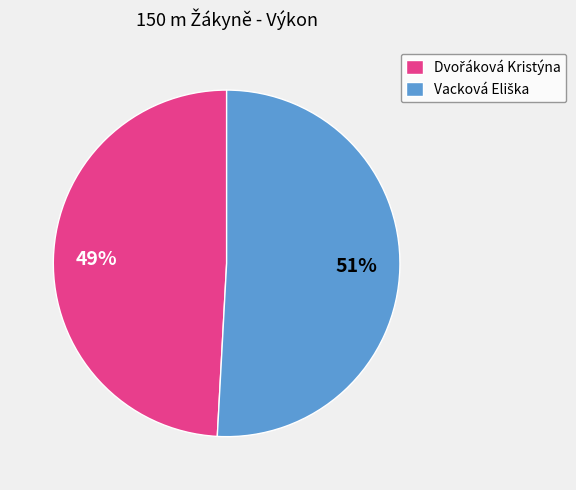

To the nearest percent, what is the average slice percentage?

50%